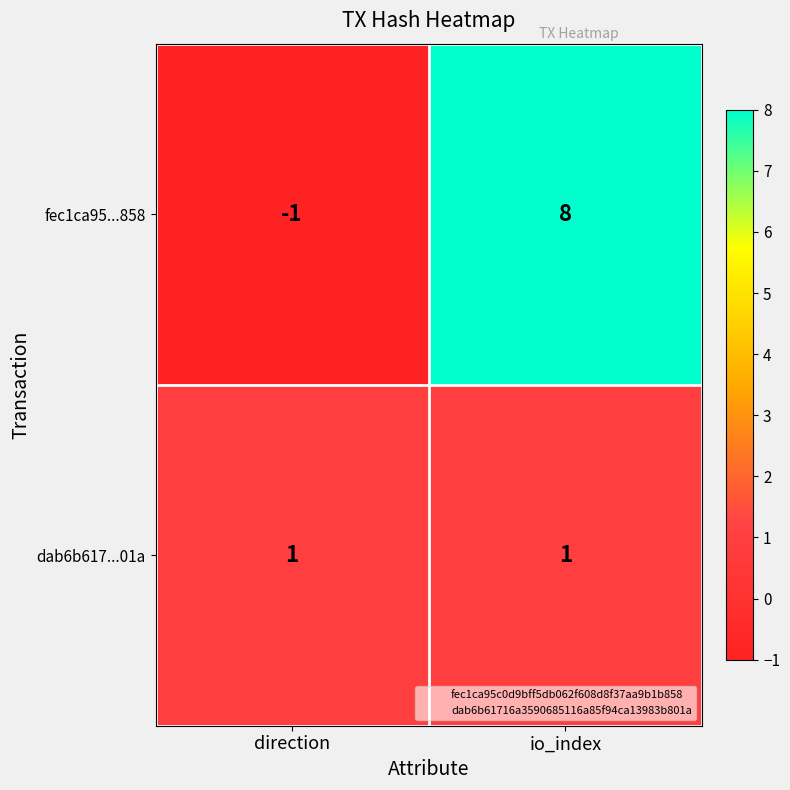

List the series in order of their overall mean, lowest first.

dab6b617...01a, fec1ca95...858